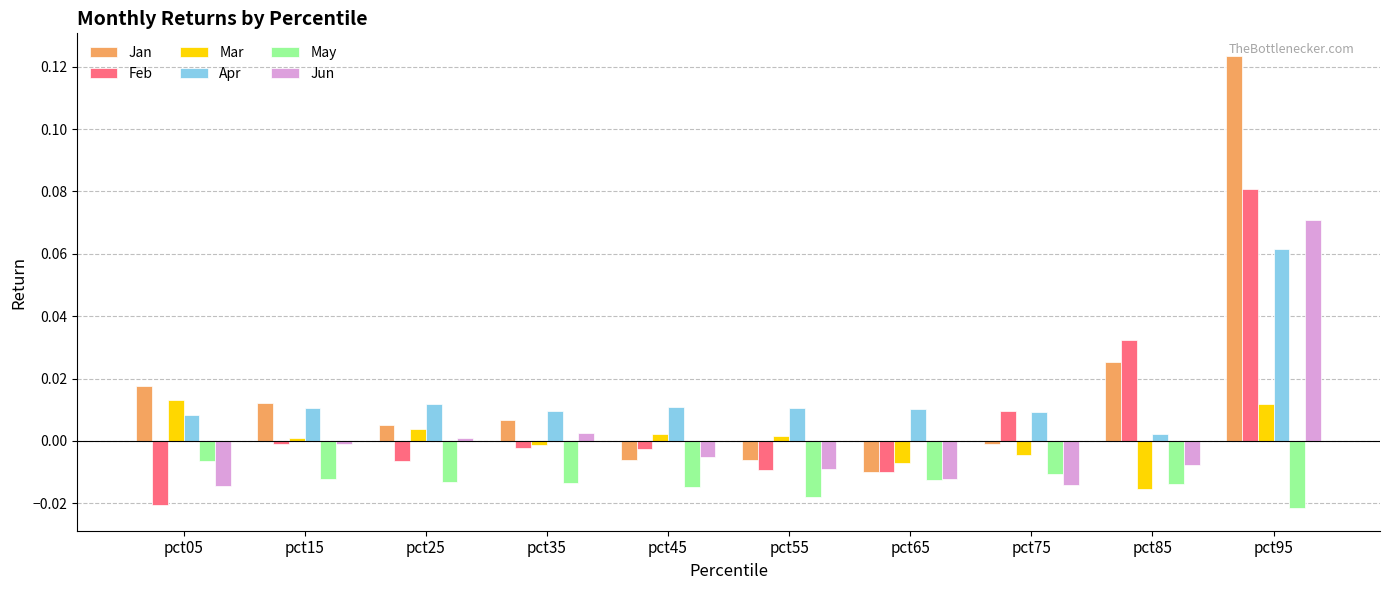

Rank the series by their maximum value, from lowest to highest.

May, Mar, Apr, Jun, Feb, Jan